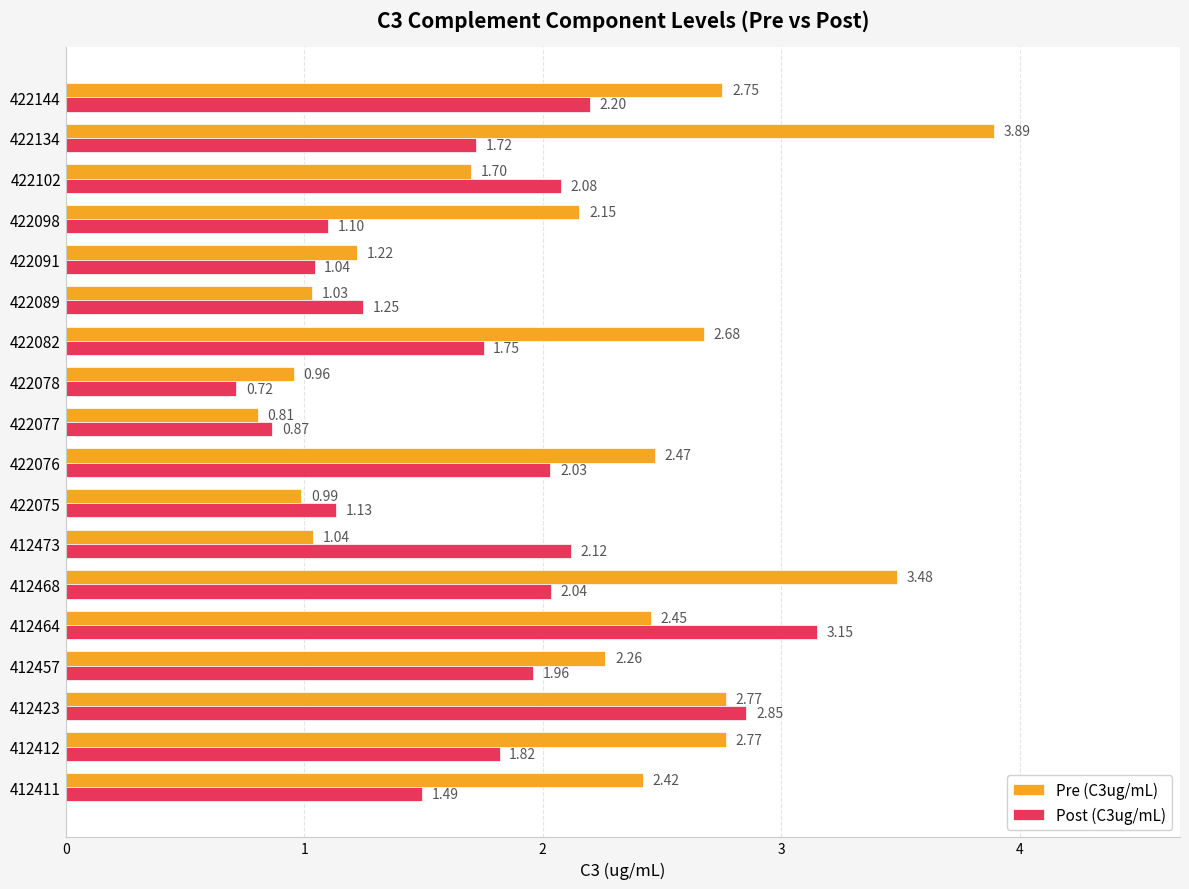

Which series has the widest spread of values?

Pre (C3ug/mL)